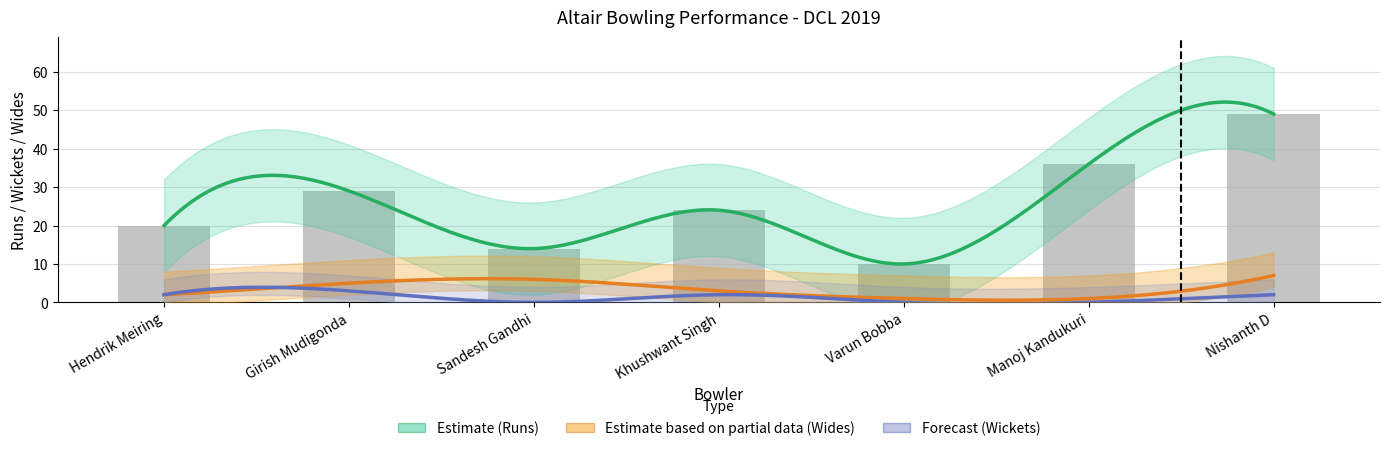

At how many categories does at least one series exceed 4?

7